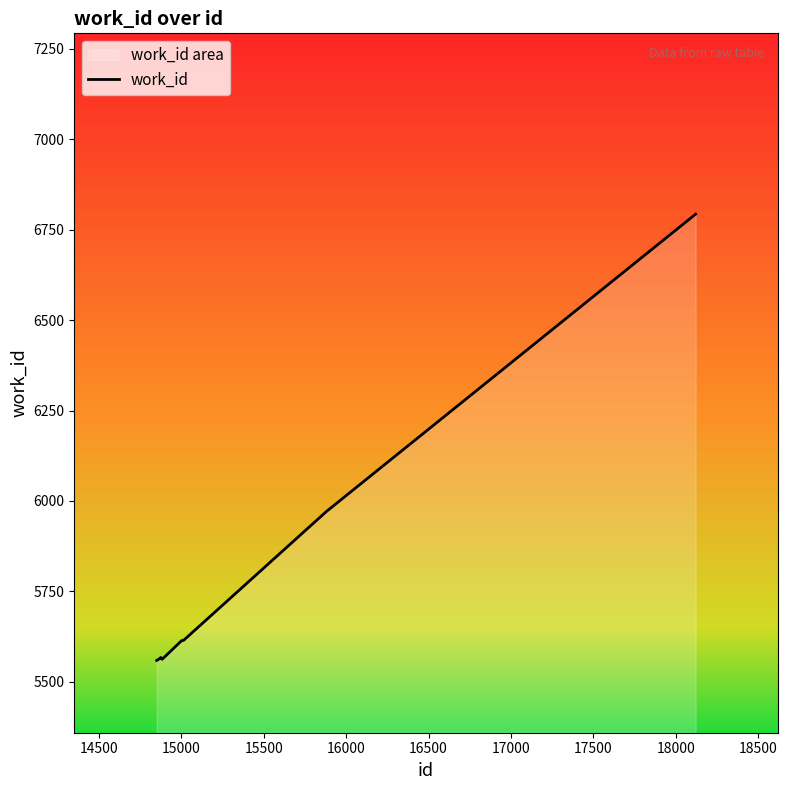

What is the difference between the maximum and minimum values?

1234